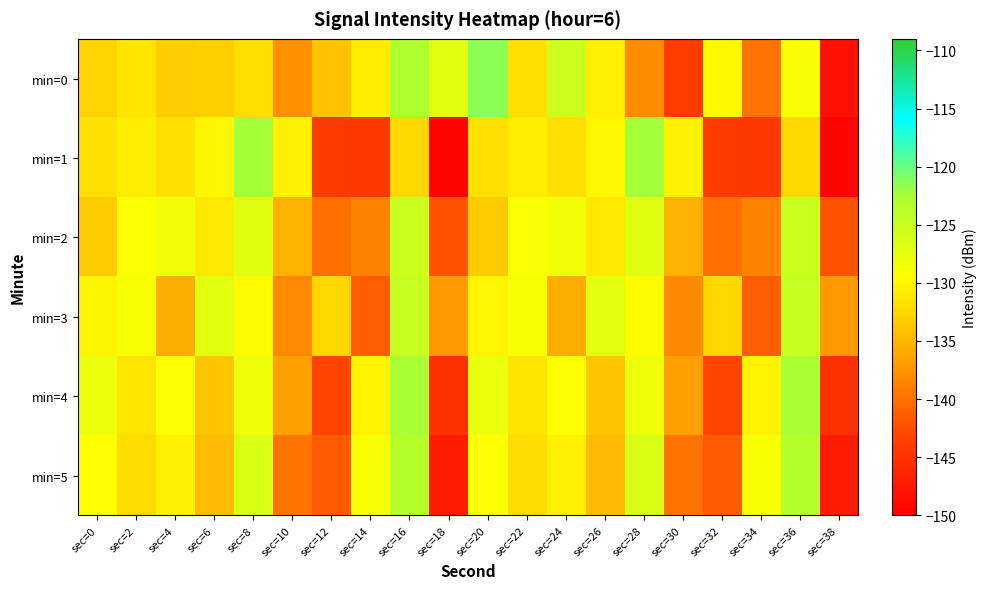

Count the number of categories in the chart.

20